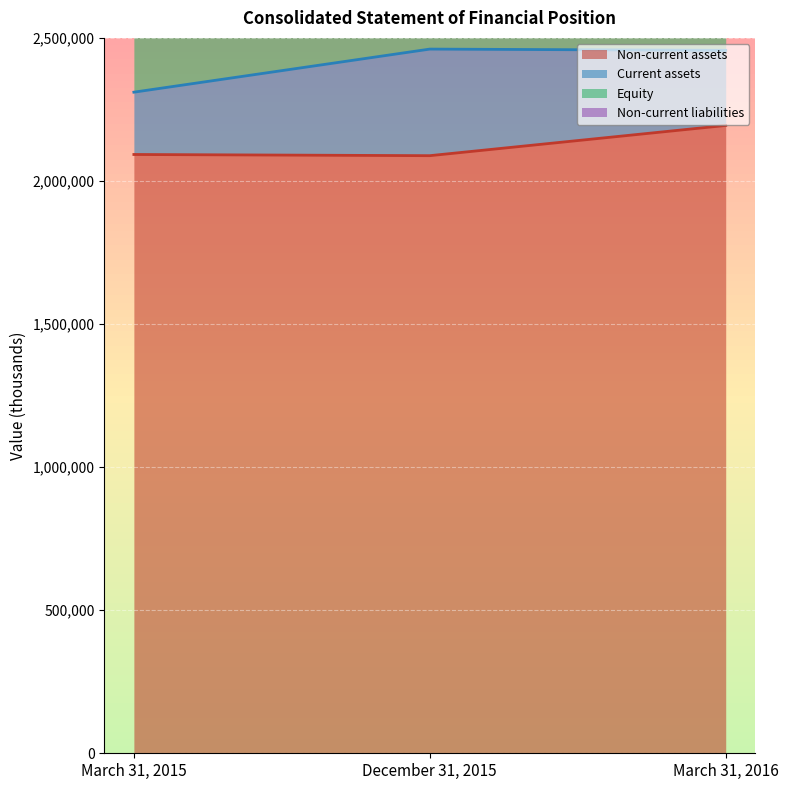

Which label corresponds to the smallest value in the chart?

December 31, 2015